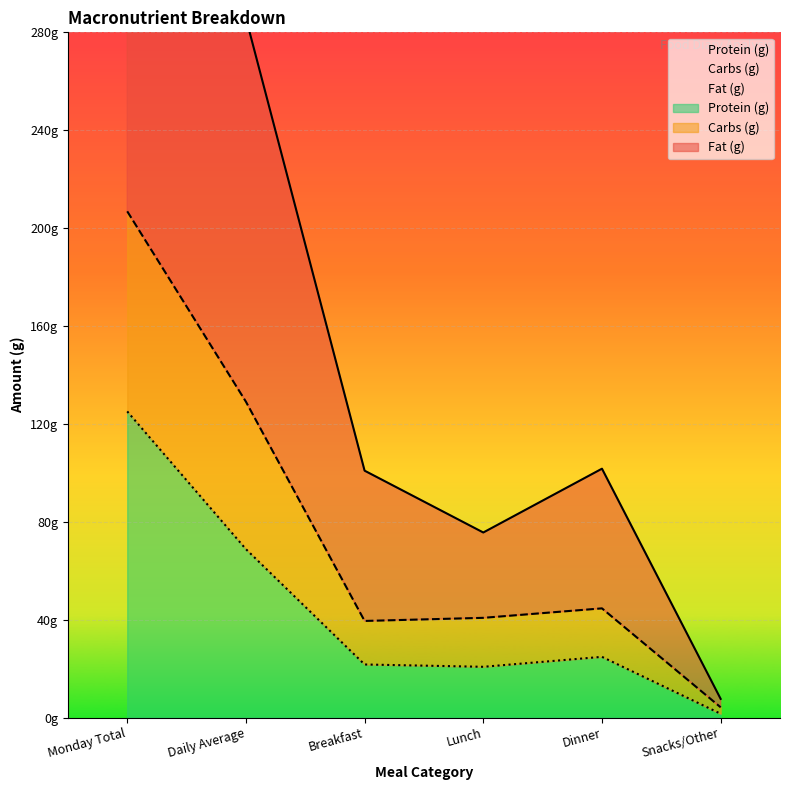

Where is Protein (g) nearest to the value 63?

Daily Average